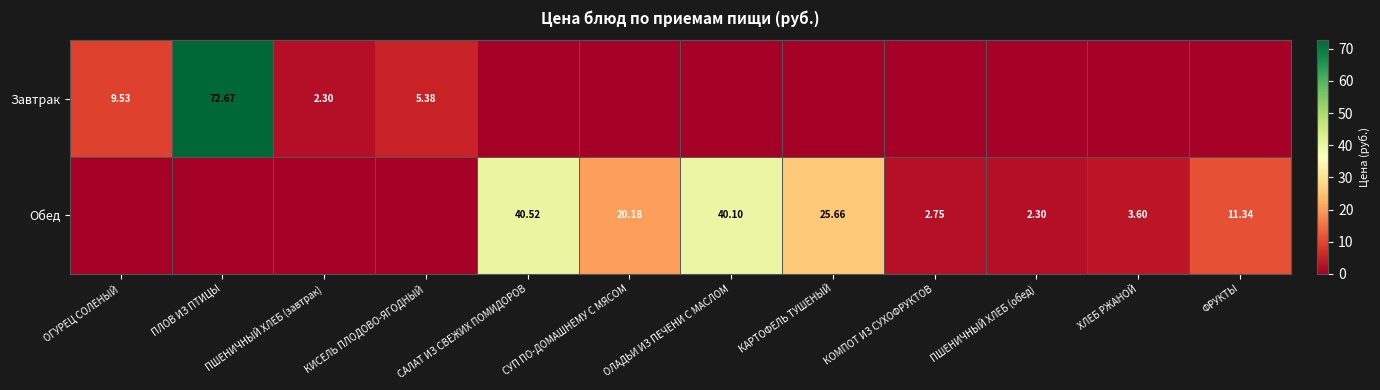

List the labels in order of Завтрак value, smallest first.

САЛАТ ИЗ СВЕЖИХ ПОМИДОРОВ, СУП ПО-ДОМАШНЕМУ С МЯСОМ, ОЛАДЬИ ИЗ ПЕЧЕНИ С МАСЛОМ, КАРТОФЕЛЬ ТУШЕНЫЙ, КОМПОТ ИЗ СУХОФРУКТОВ, ПШЕНИЧНЫЙ ХЛЕБ (обед), ХЛЕБ РЖАНОЙ, ФРУКТЫ, ПШЕНИЧНЫЙ ХЛЕБ (завтрак), КИСЕЛЬ ПЛОДОВО-ЯГОДНЫЙ, ОГУРЕЦ СОЛЕНЫЙ, ПЛОВ ИЗ ПТИЦЫ